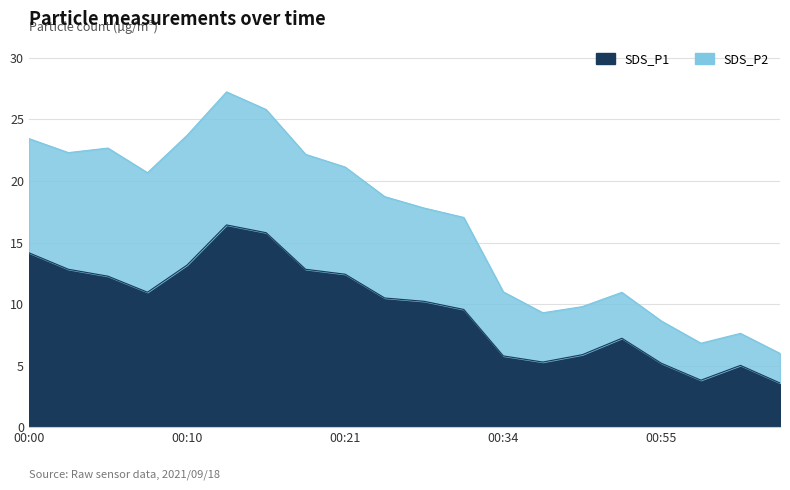

How many data points in SDS_P1 are above 10?

11